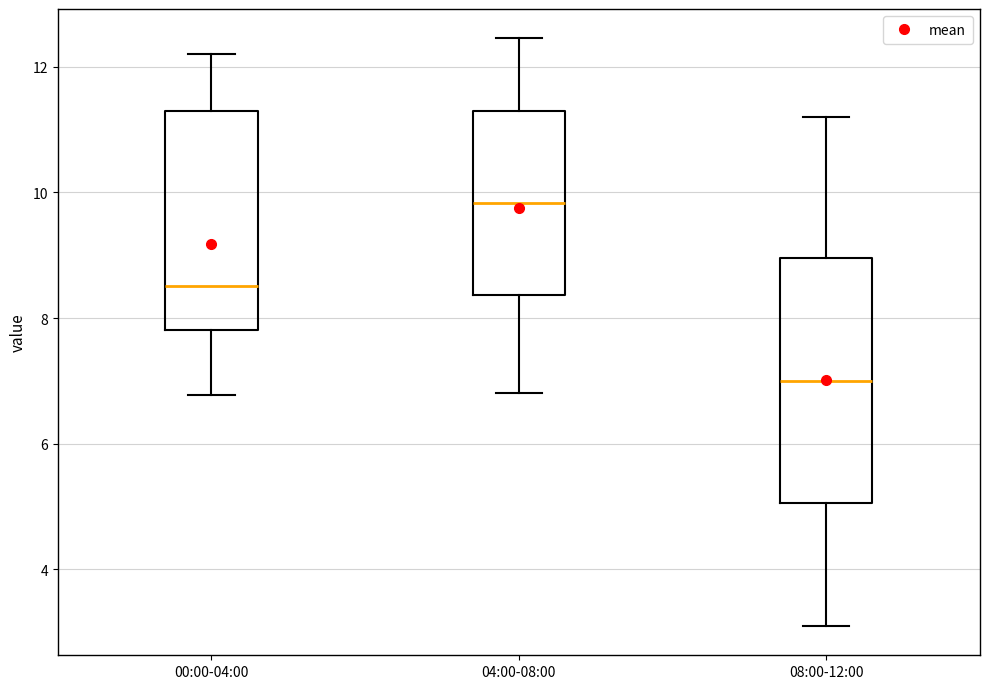

Reading left to right, read every box against the y-axis: the position of its median line, the range the box covers, and the ends of its whiskers. The values are not printed on the chart, so give them approximately, as read against the axis.

00:00-04:00: median 8.6, box 7.8 to 11.2, whiskers 6.8 to 12.2
04:00-08:00: median 9.8, box 8.4 to 11.2, whiskers 6.8 to 12.4
08:00-12:00: median 7.0, box 5.0 to 9.0, whiskers 3.2 to 11.2